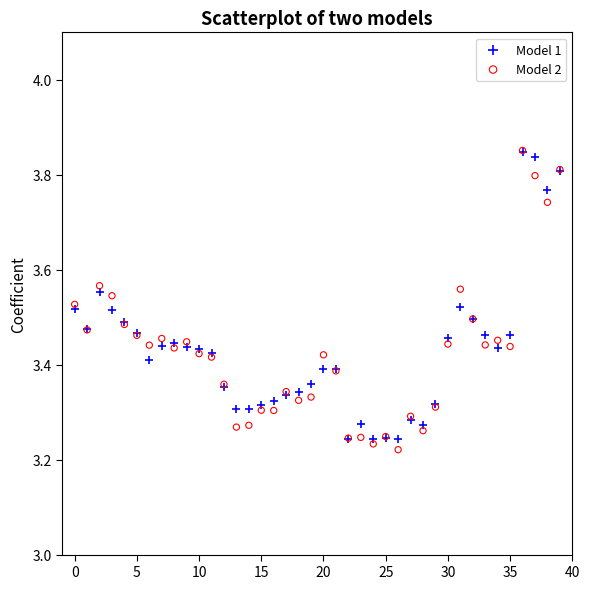

What are all the series names shown in the legend?

Model 1, Model 2